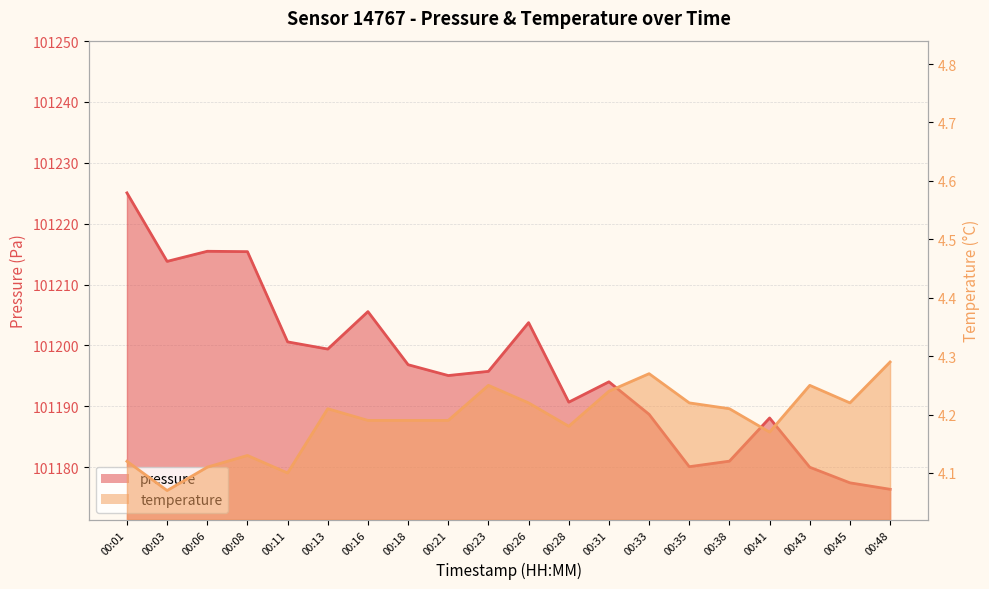

Reading left to right, transcribe all the data shown in this chart.

pressure: 101225.1	101213.8	101215.5	101215.4	101200.6	101199.4	101205.6	101196.8	101195.1	101195.8	101203.8	101190.7	101194.0	101188.7	101180.1	101181.0	101188.1	101180.0	101177.4	101176.4
temperature: 4.1	4.1	4.1	4.1	4.1	4.2	4.2	4.2	4.2	4.2	4.2	4.2	4.2	4.3	4.2	4.2	4.2	4.2	4.2	4.3